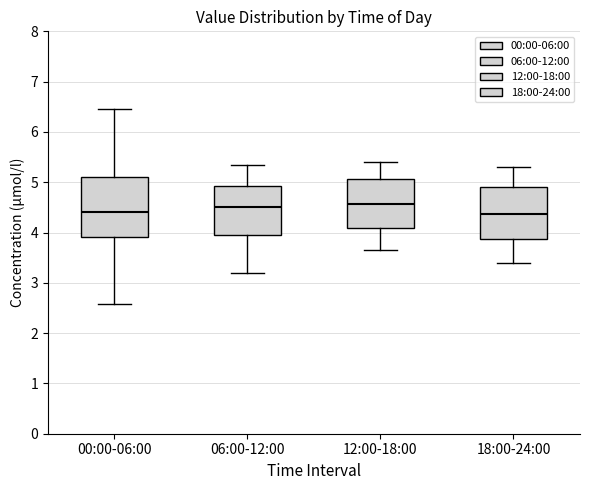

Reading left to right, read every box against the y-axis: the position of its median line, the range the box covers, and the ends of its whiskers. The values are not printed on the chart, so give them approximately, as read against the axis.

00:00-06:00: median 4.4, box 3.9 to 5.1, whiskers 2.6 to 6.5
06:00-12:00: median 4.5, box 4.0 to 4.9, whiskers 3.2 to 5.4
12:00-18:00: median 4.6, box 4.1 to 5.1, whiskers 3.7 to 5.4
18:00-24:00: median 4.4, box 3.9 to 4.9, whiskers 3.4 to 5.3